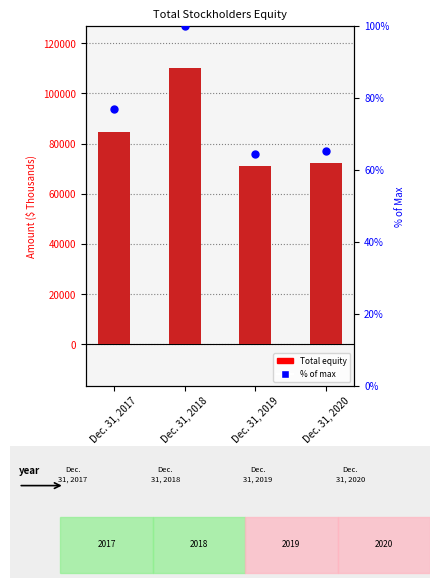

At how many categories does at least one series exceed 42972?

4